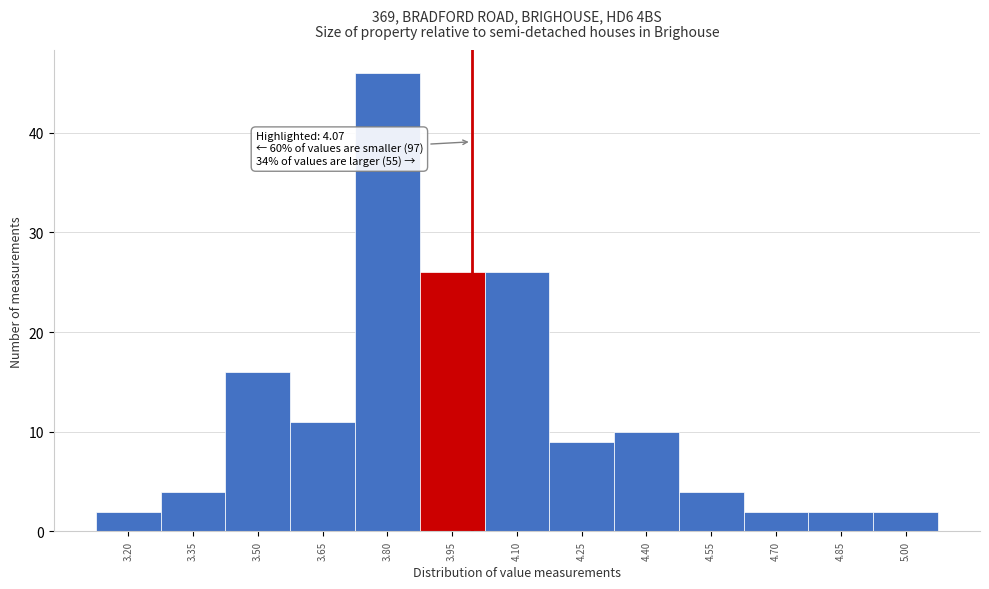

Reading left to right, transcribe all the data shown in this chart.

2	4	16	11	46	26	26	9	10	4	2	2	2